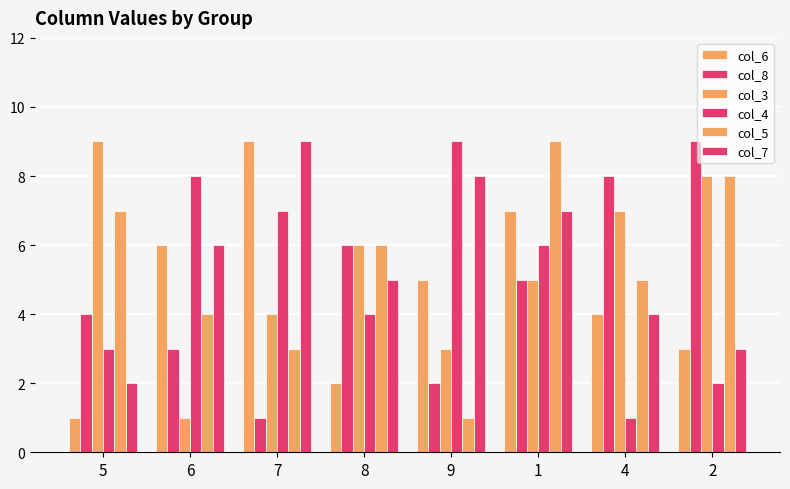

What is the difference between the second highest and second lowest values in the col_6 series?

5